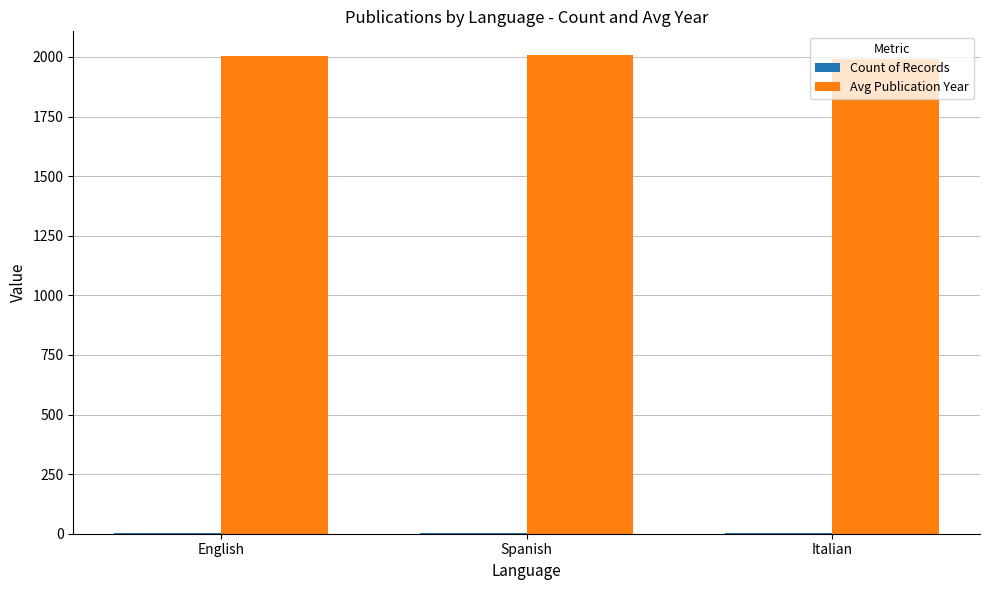

What is the sum of all Avg Publication Year values?

6003